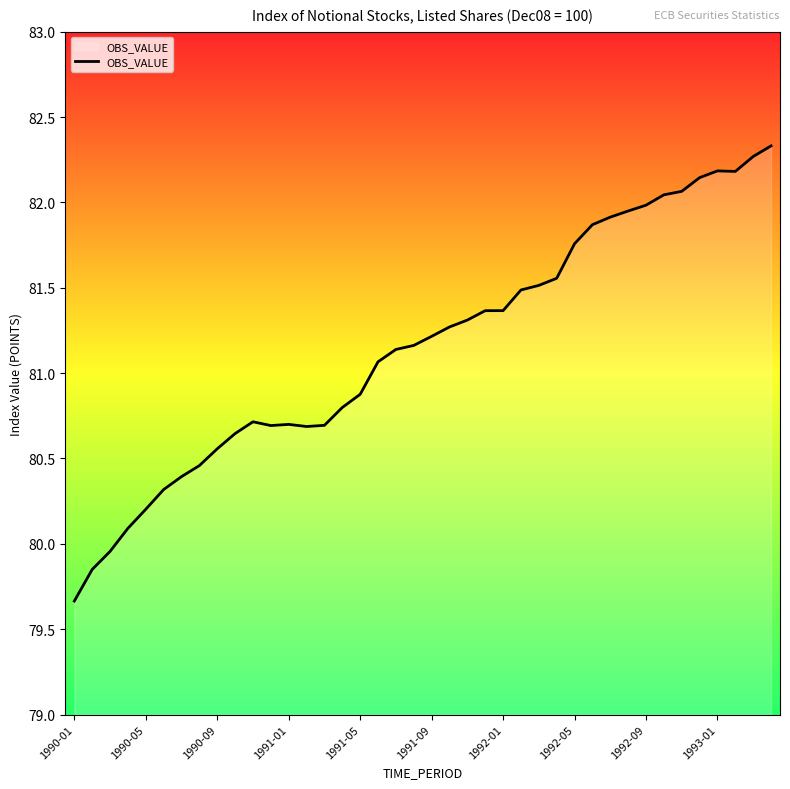

What is the smallest value displayed?

79.7